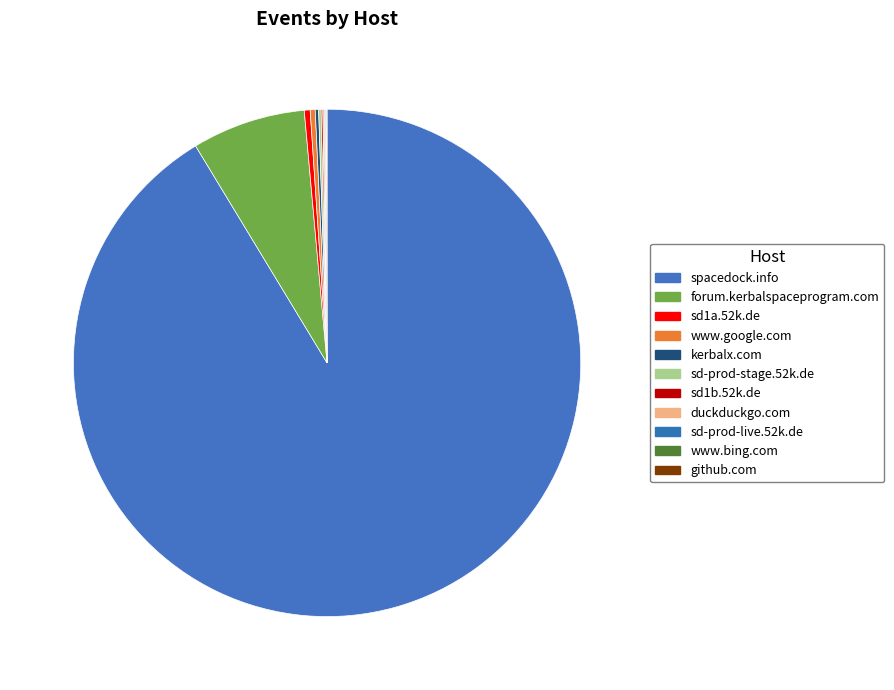

What is the largest slice in the pie chart?

spacedock.info